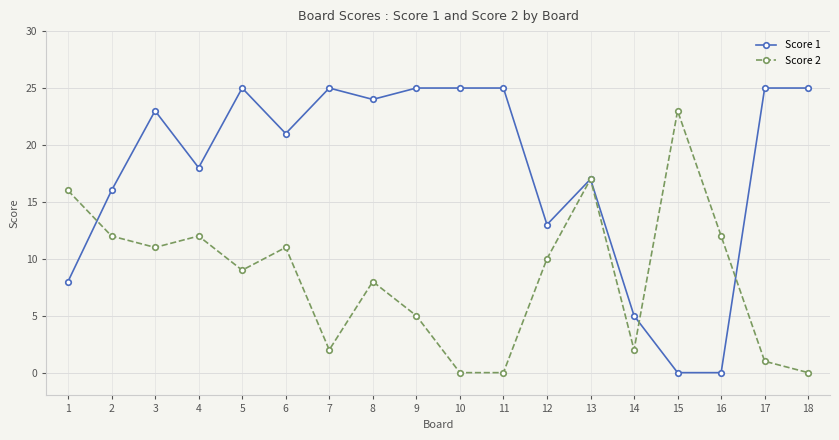

True or false: Score 1 has more than 0 interior local peaks.

True